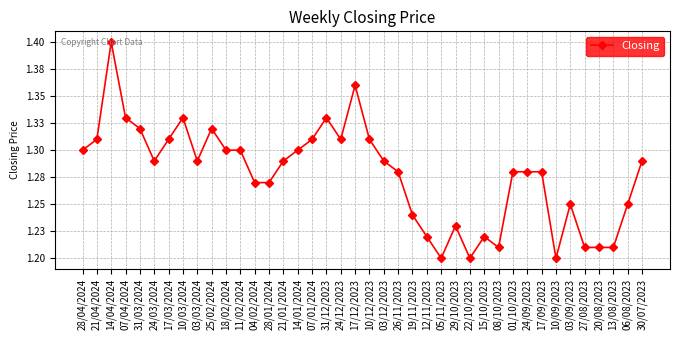

What is the label of the 23rd point from the left?

26/11/2023